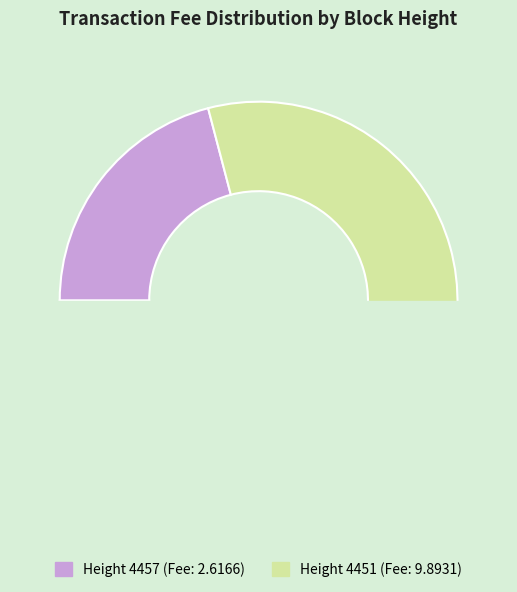

What is the total percentage of 4451 and 4457?

100.0%